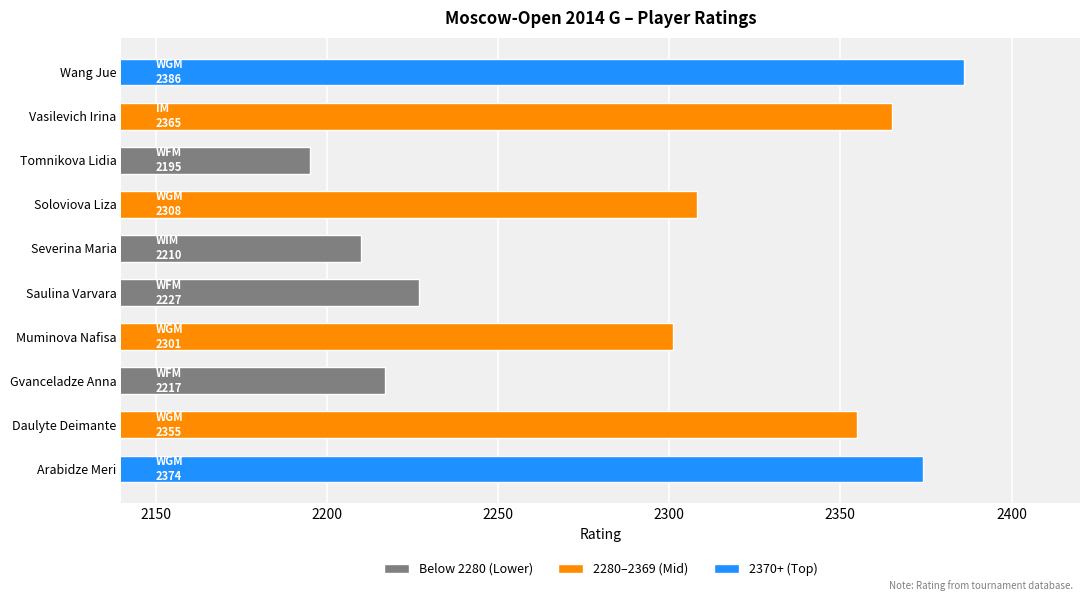

The value at Muminova Nafisa is 2301. True or false?

True